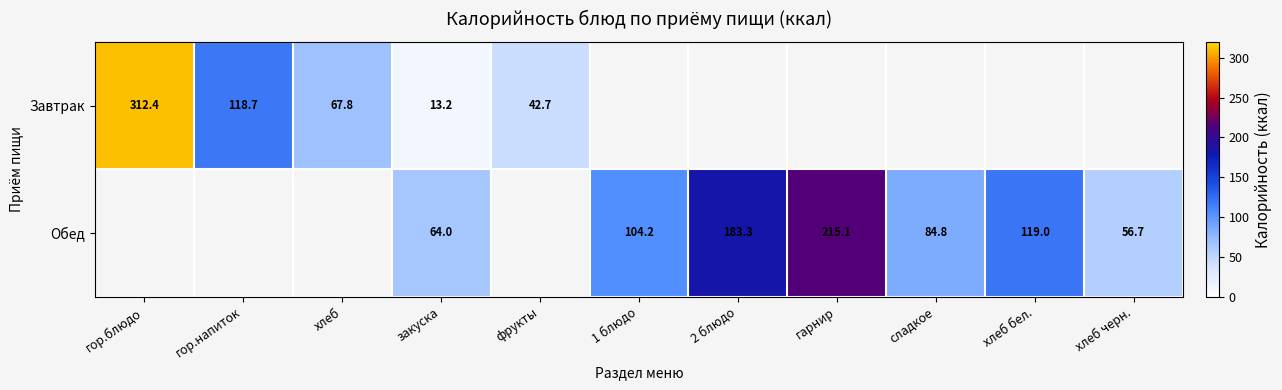

The value of Обед at закуска is 64.0. True or false?

True